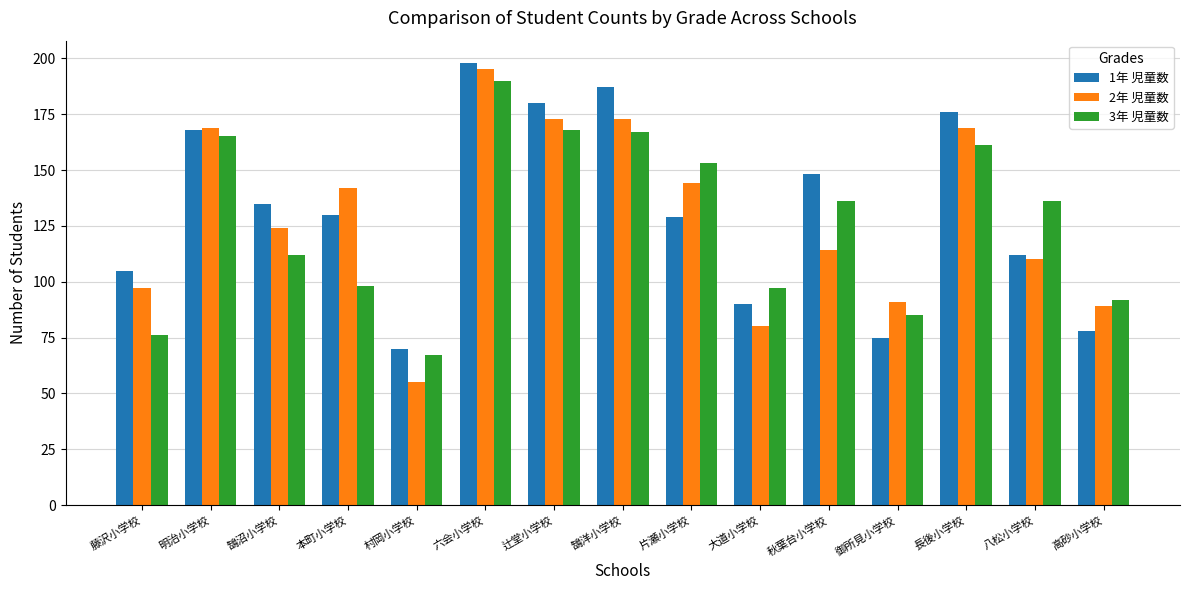

What is the average value of the 3年 児童数 series?

127